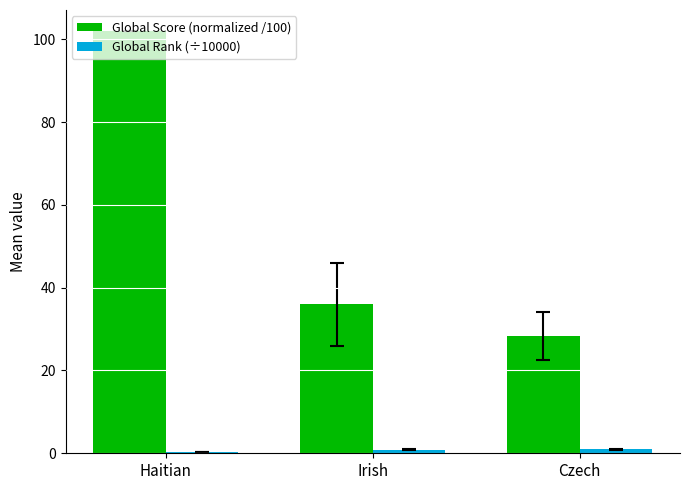

Is it true that Global Score (normalized /100) equals 36.0 at Irish?

True